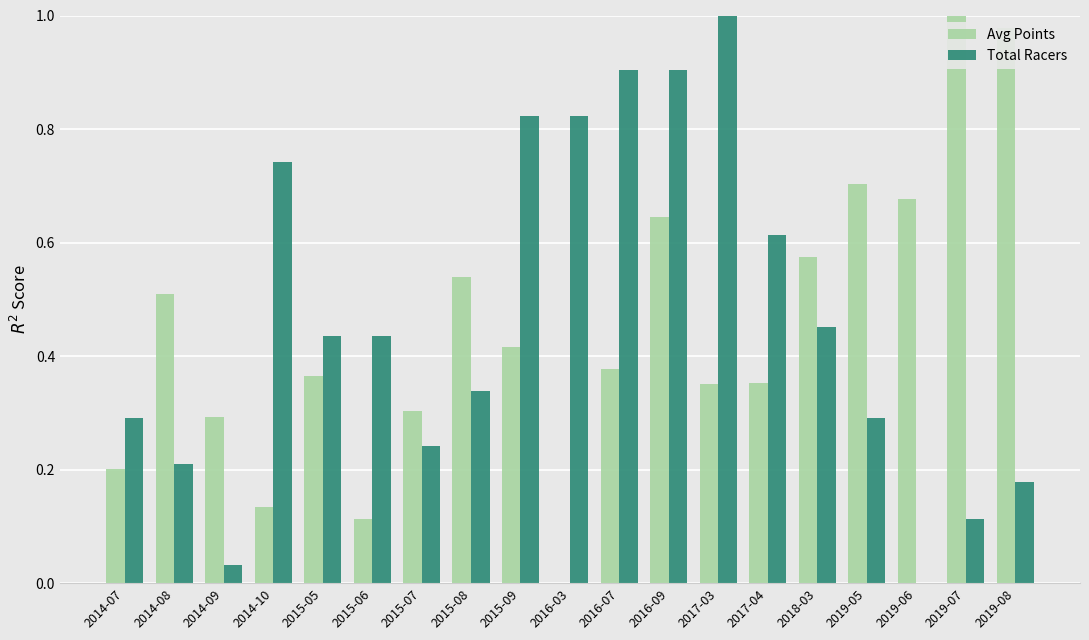

True or false: Total Racers has a value of 0.6 at 2018-03.

False